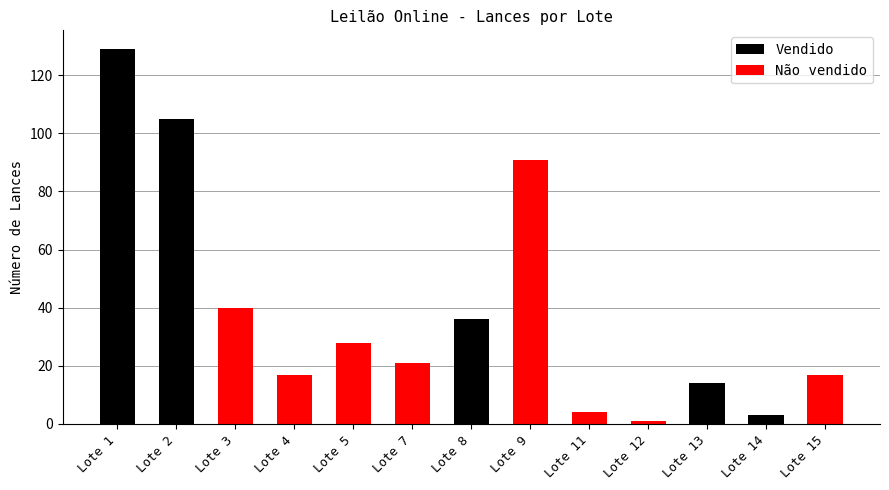

What is the greatest value displayed?

129.0